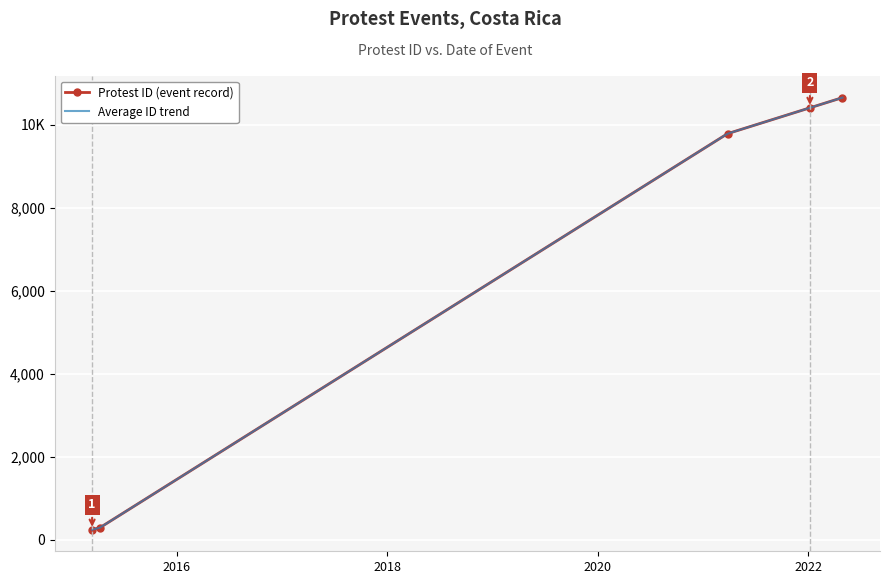

Reading right to left, list all the values displayed in this chart.

10650	10404	9781	289	241